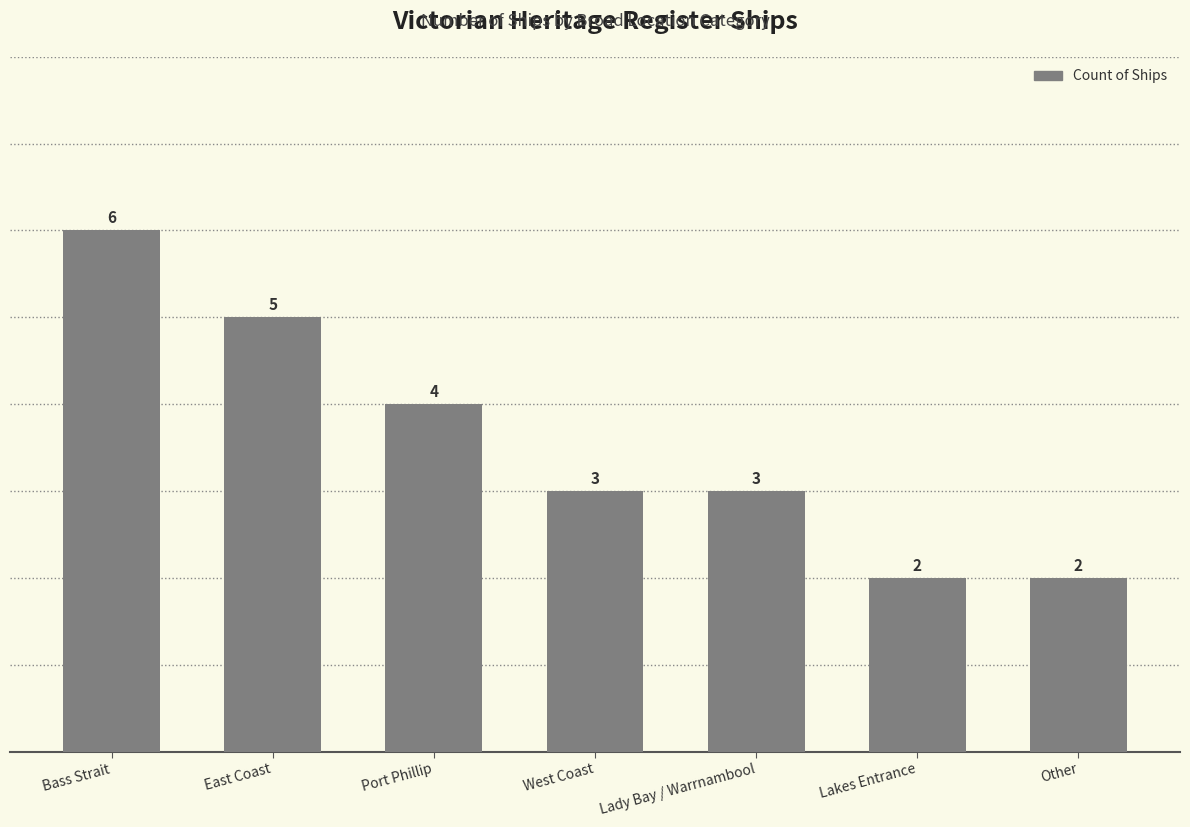

At which label is the value closest to 4?

Port Phillip